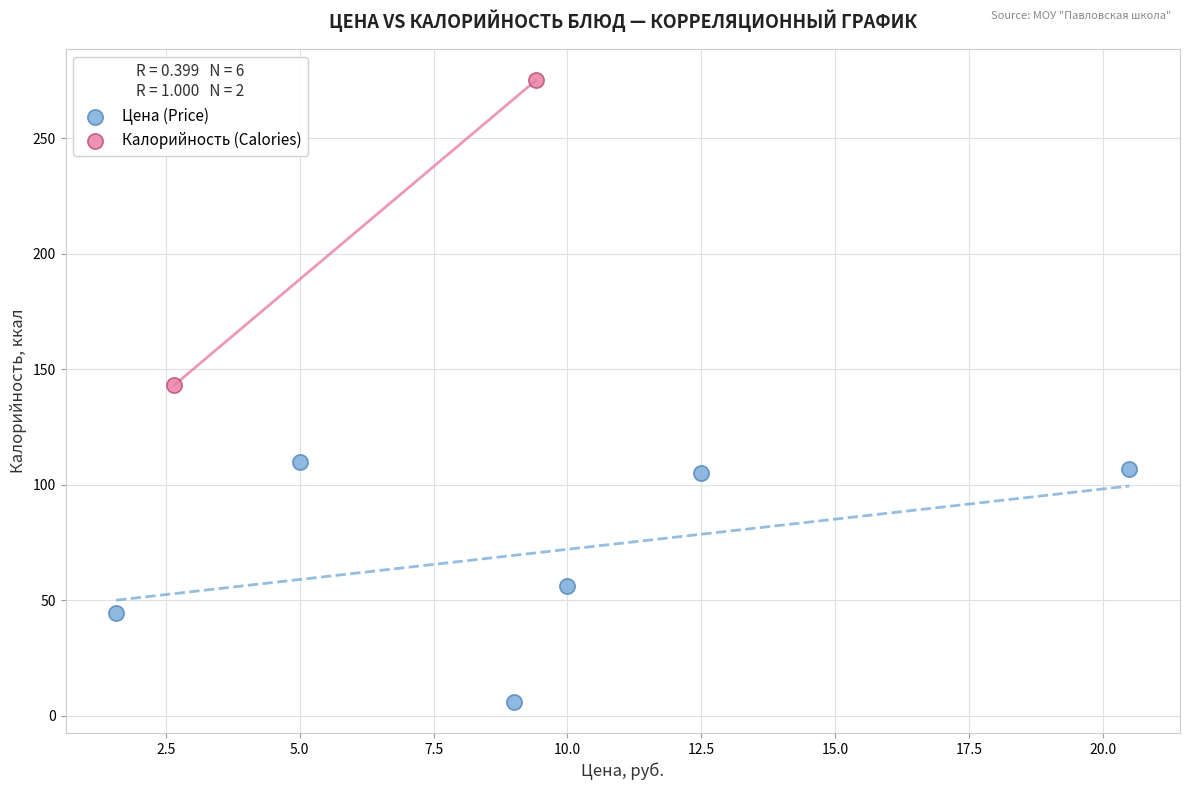

Which series reaches the maximum Y coordinate?

Калорийность (Calories)